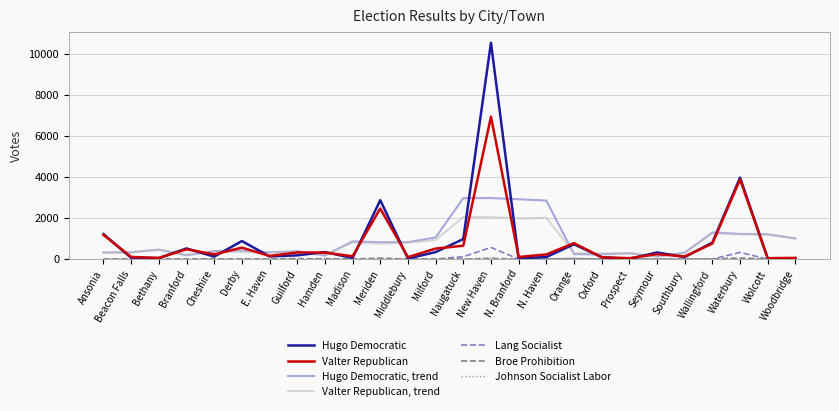

Is it true that Valter Republican equals 2501.3 at New Haven?

False